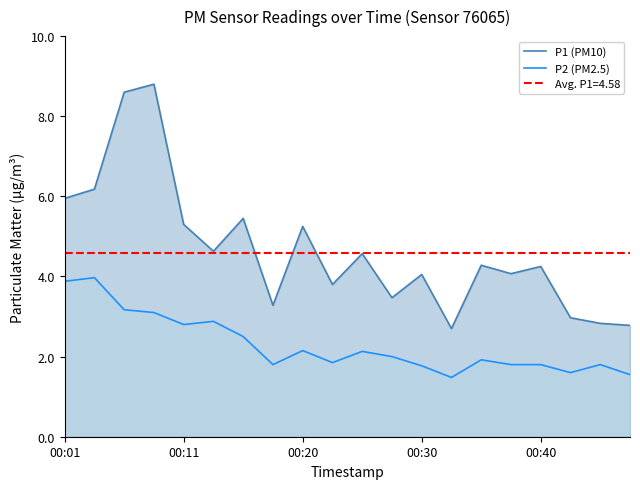

Which series has the largest range (max minus min)?

P1 (PM10)